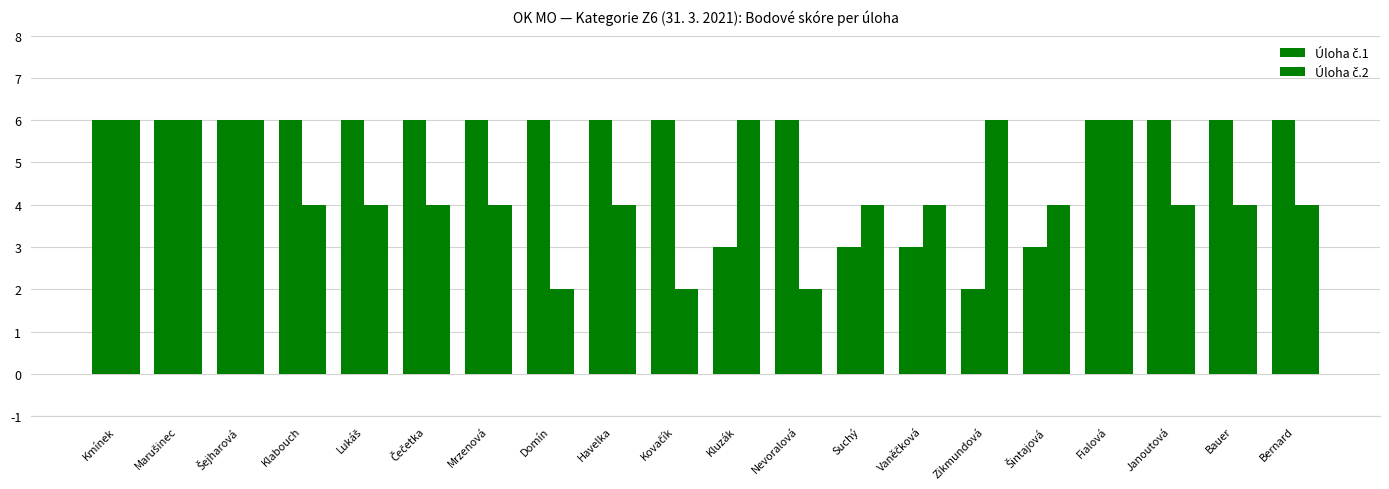

Which label corresponds to the largest value in the chart?

Kmínek